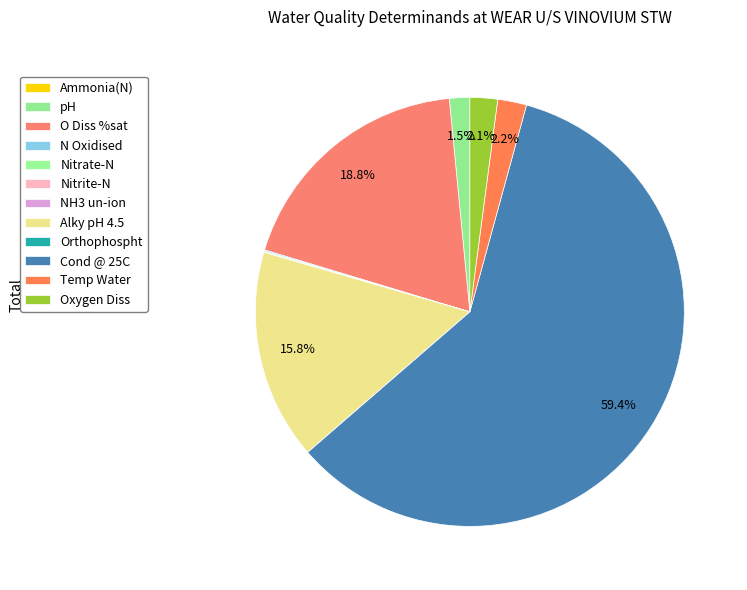

What percentage do NH3 un-ion and Cond @ 25C together represent?

59.4%